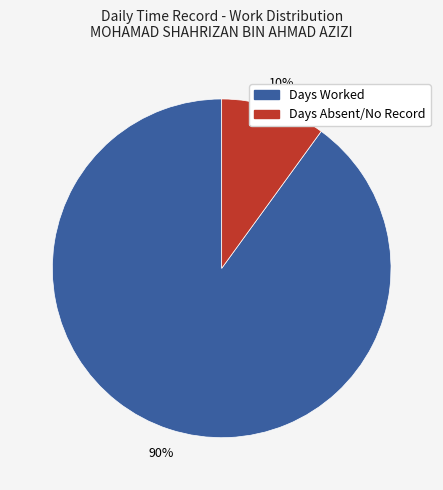

To the nearest percent, what is the difference between the largest and smallest slice percentages?

80%